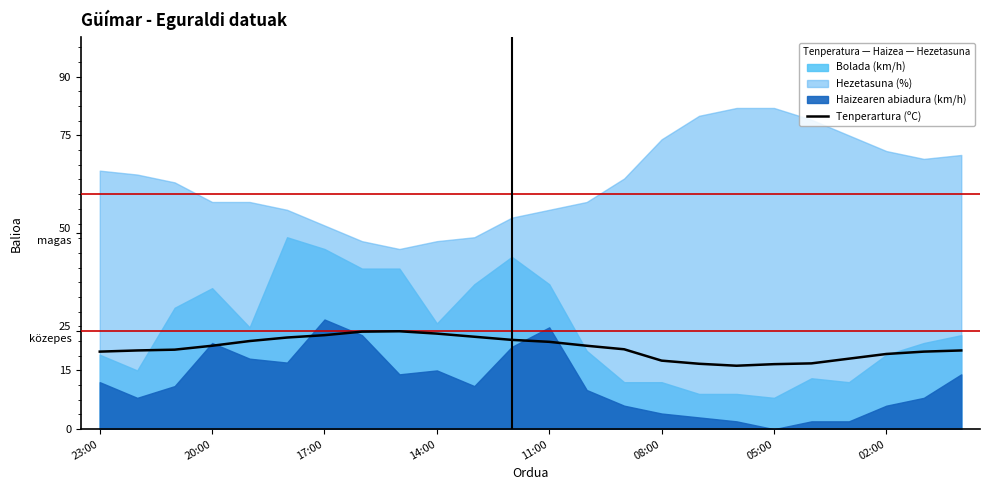

Reading left to right, extract all data points from this chart.

19.8	20.1	20.3	21.3	22.5	23.4	24.0	24.9	25.0	24.4	23.6	22.8	22.3	21.3	20.4	17.5	16.7	16.2	16.6	16.8	18.0	19.2	19.8	20.1